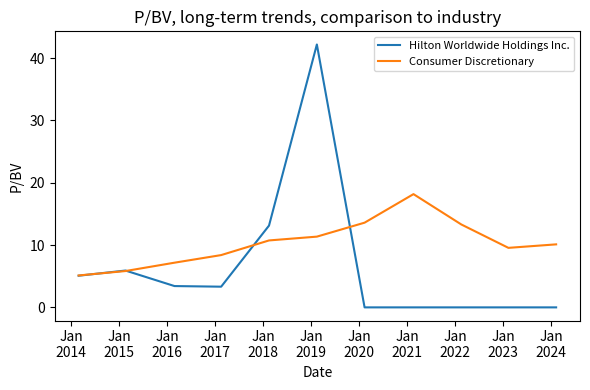

True or false: Hilton Worldwide Holdings Inc. and Consumer Discretionary intersect in this chart.

True